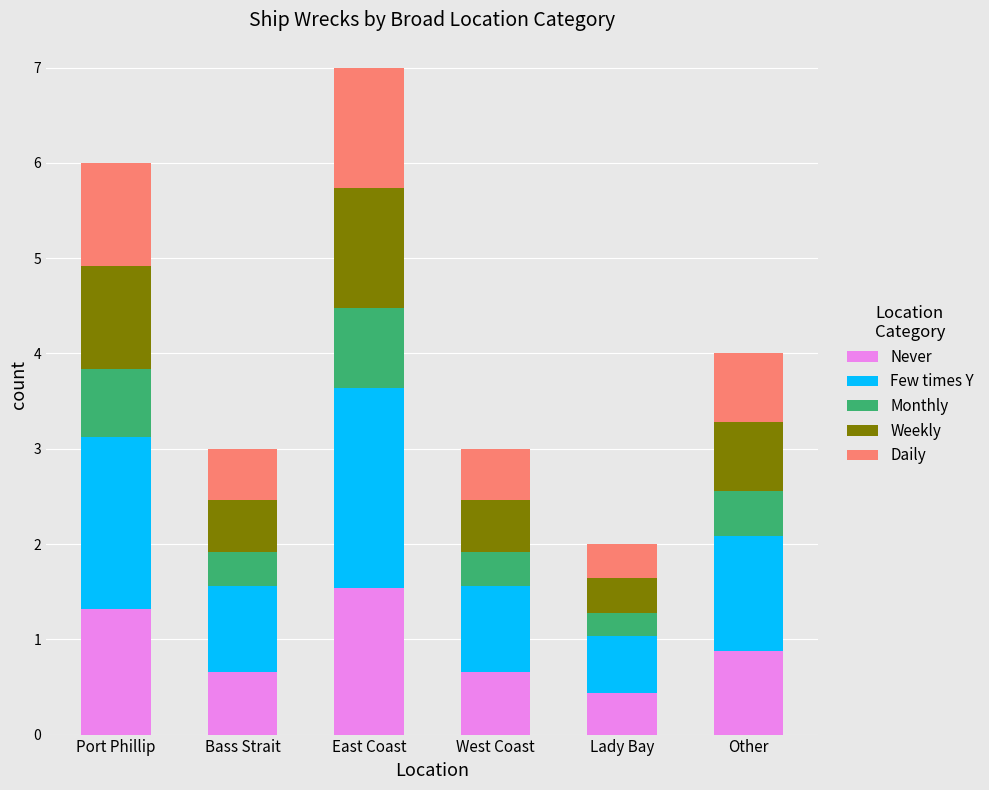

At which category is the sum across all series the highest?

East Coast